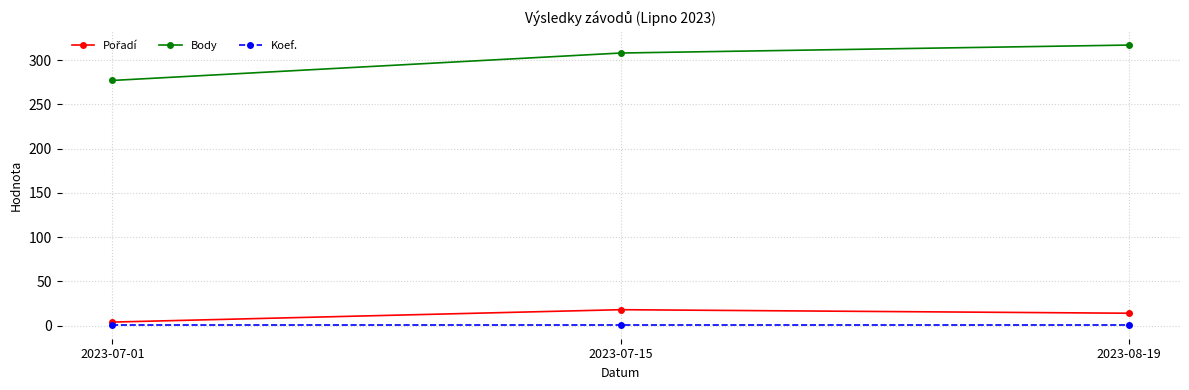

Which series has the widest spread of values?

Body